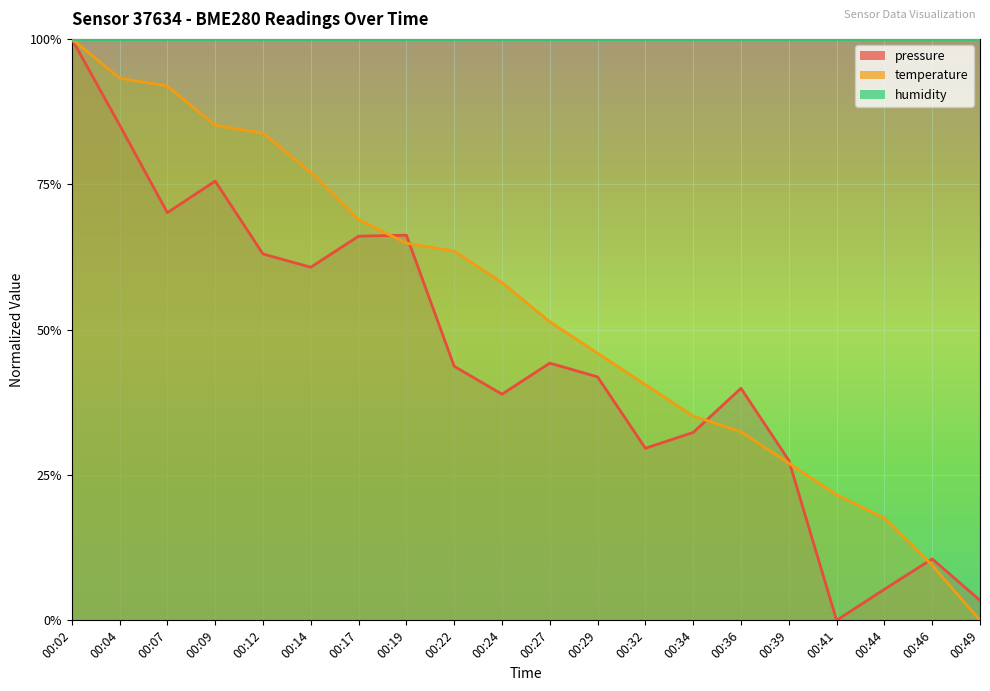

Where do temperature and pressure first cross each other?

00:17 and 00:19